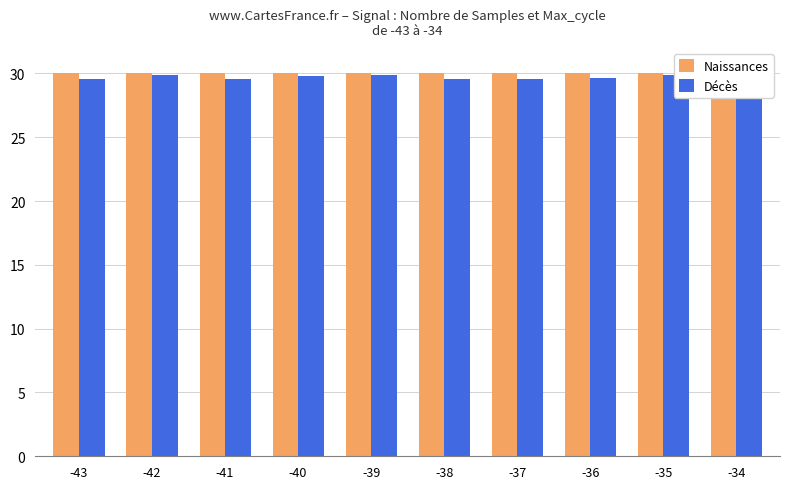

Where is Naissances nearest to the value 29?

-39